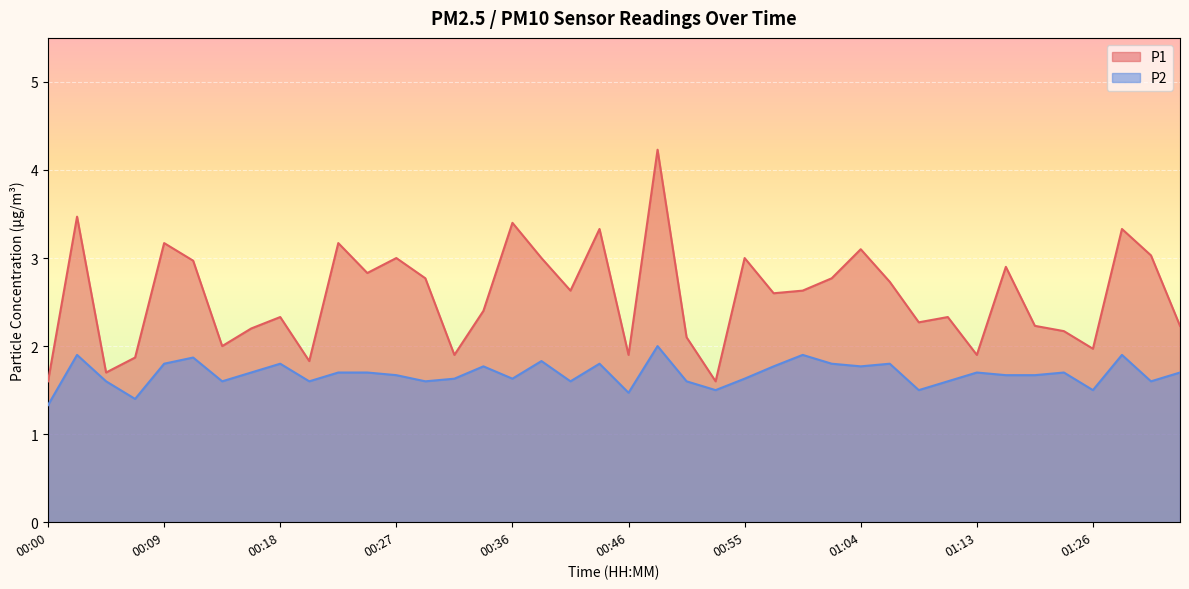

What is the lowest value of the P1 series?

1.6